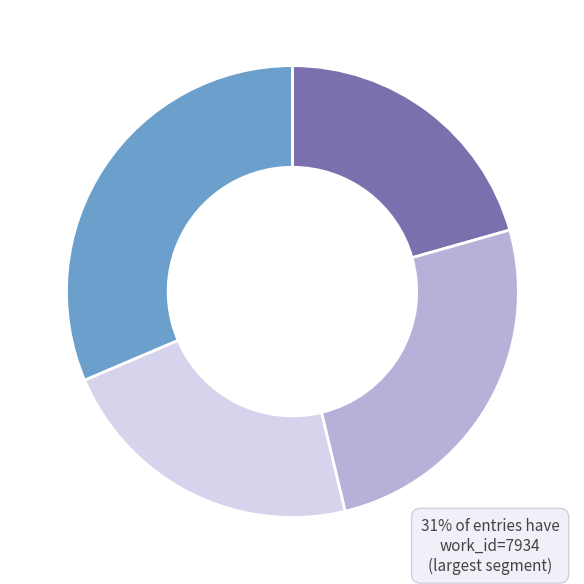

To the nearest percent, what is the combined percentage of (no context) and 4. On The Nature of Time?

46%